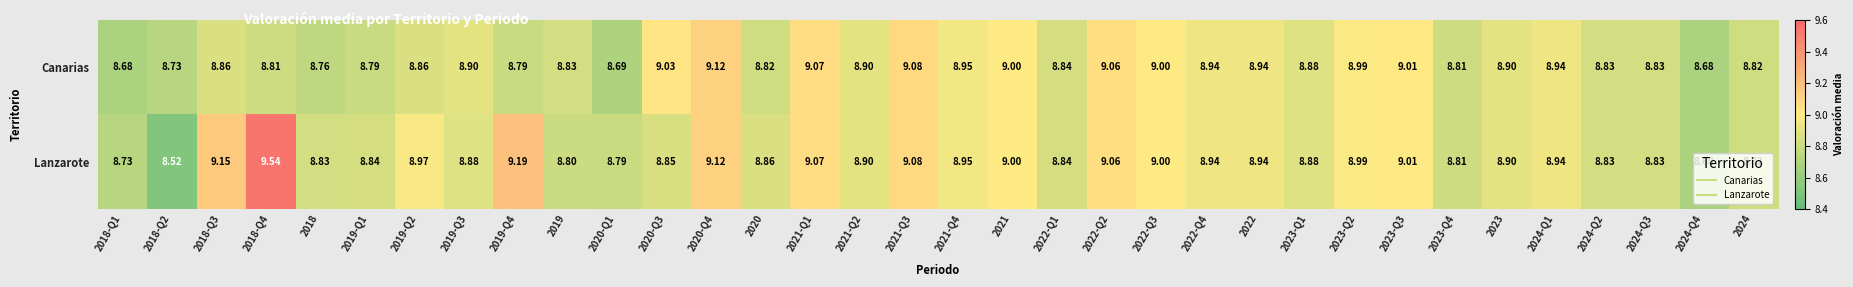

List the series in order of their peak value, highest first.

Lanzarote, Canarias